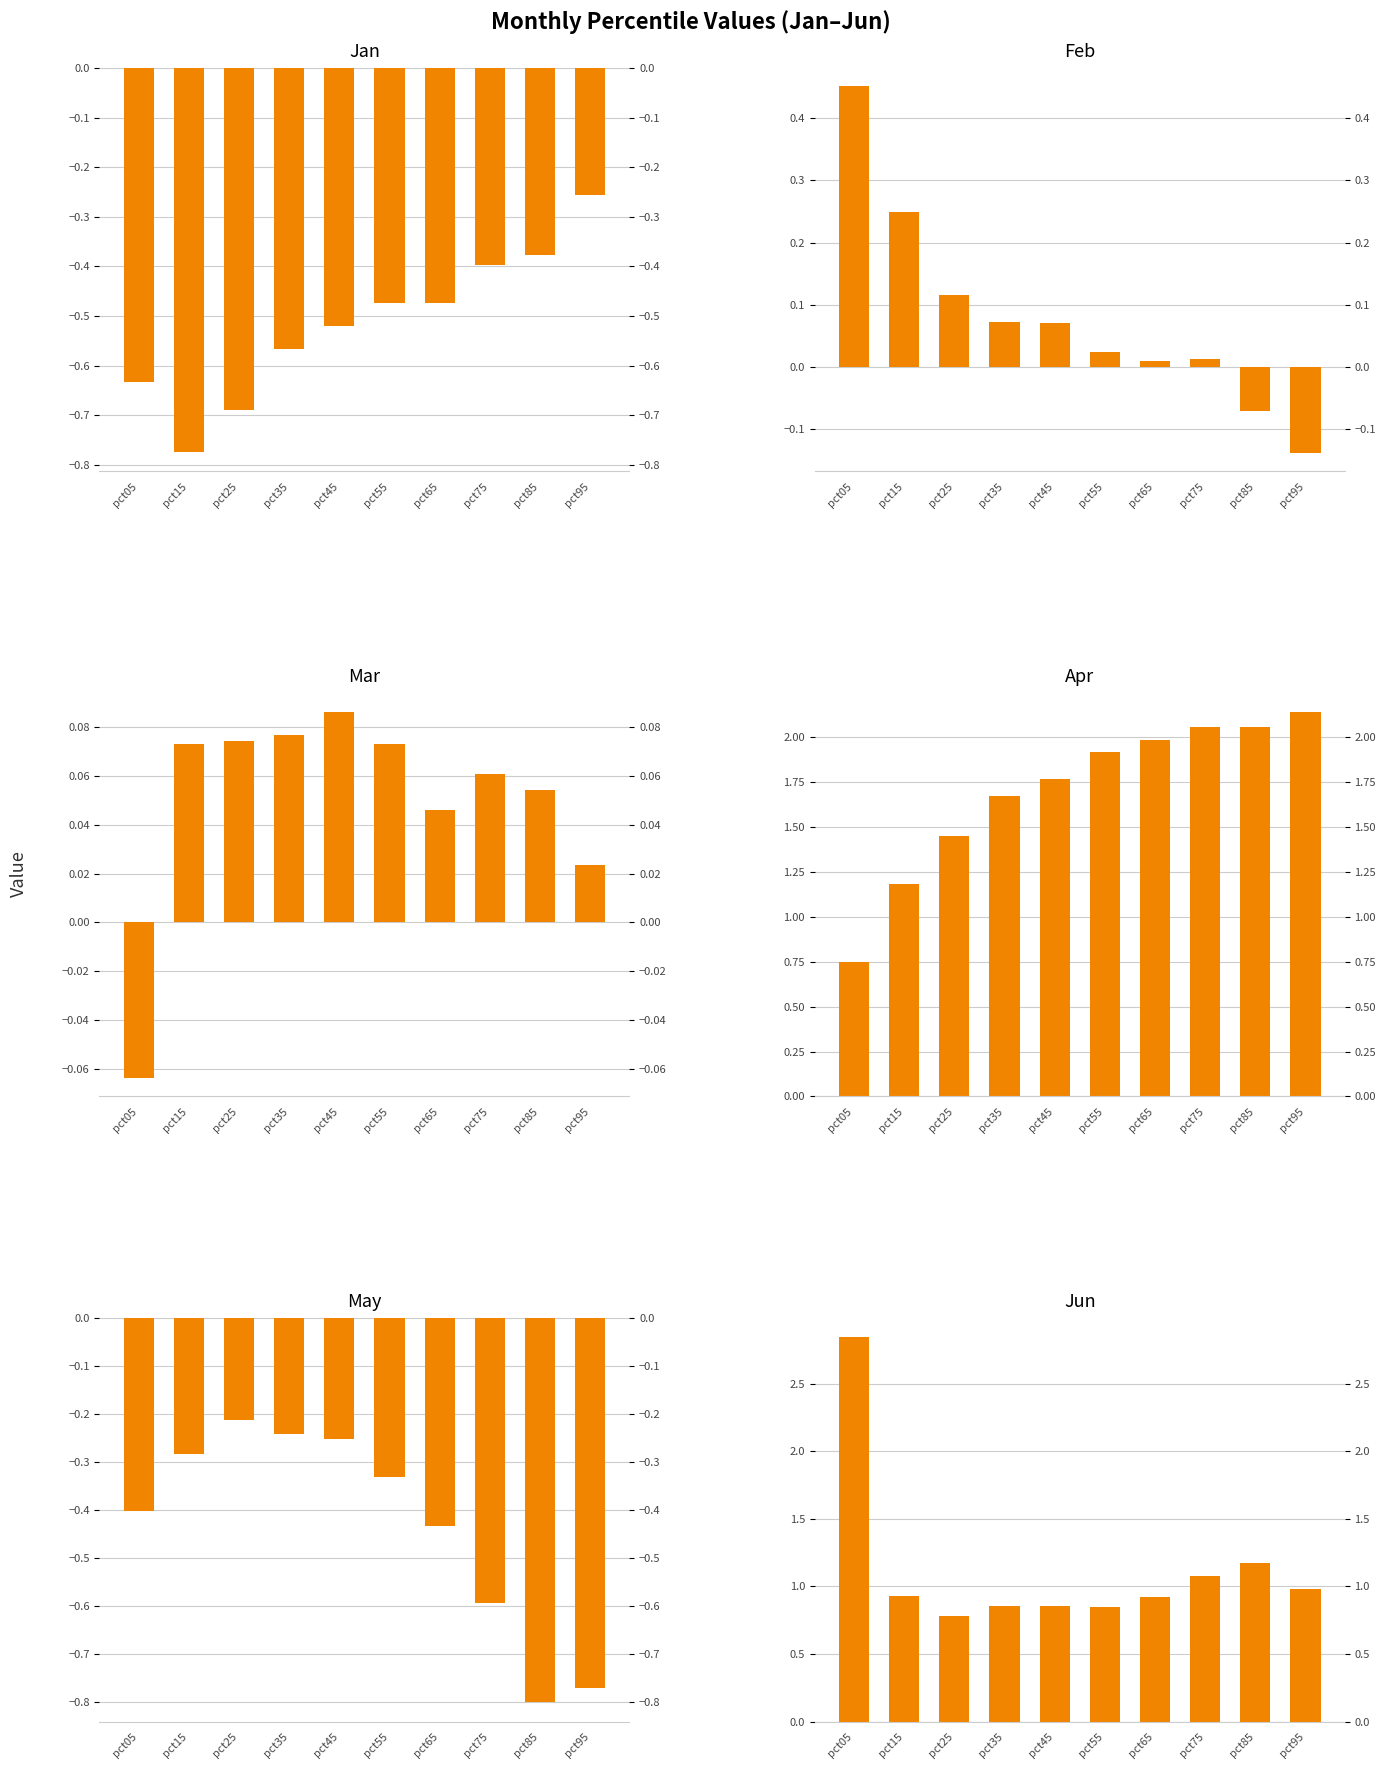

At how many categories does at least one series exceed 2?

4